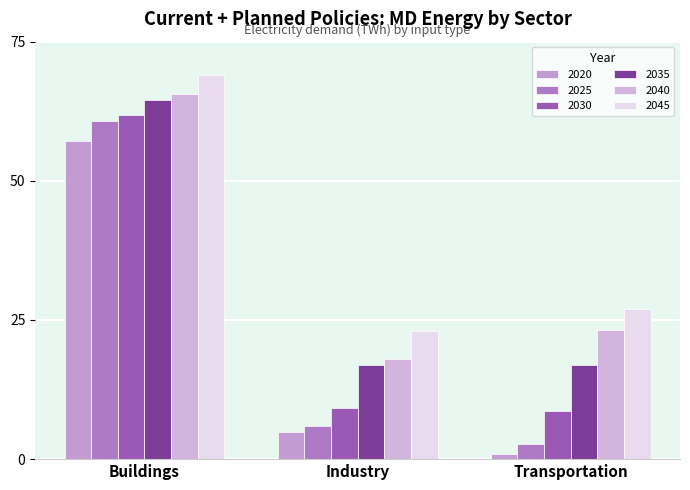

Which series has the largest total across all categories?

2045